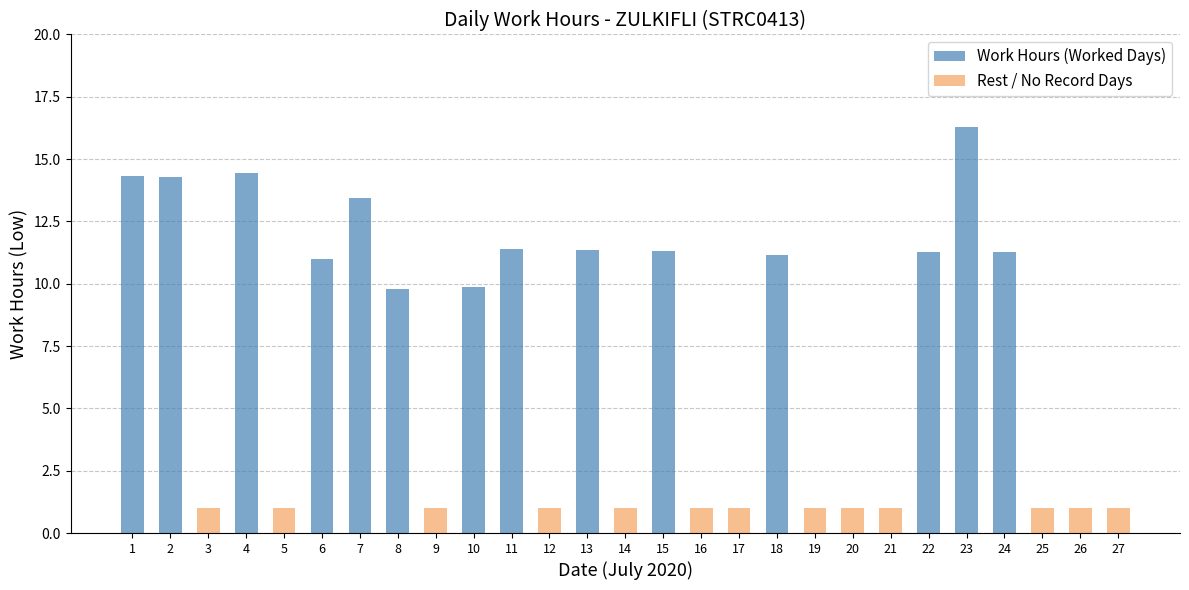

The Rest / No Record Days series shows 1.0 at 21. True or false?

True